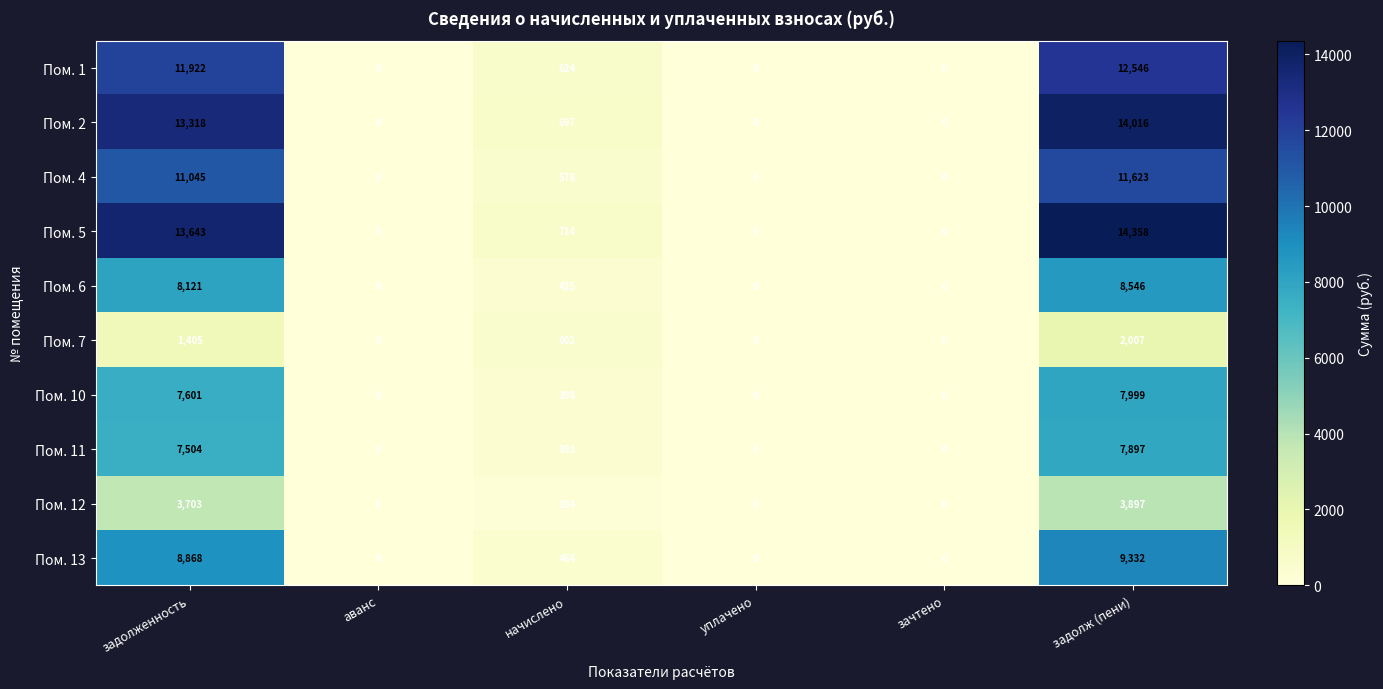

At which category does the chart reach its peak across all series?

задолж (пени)